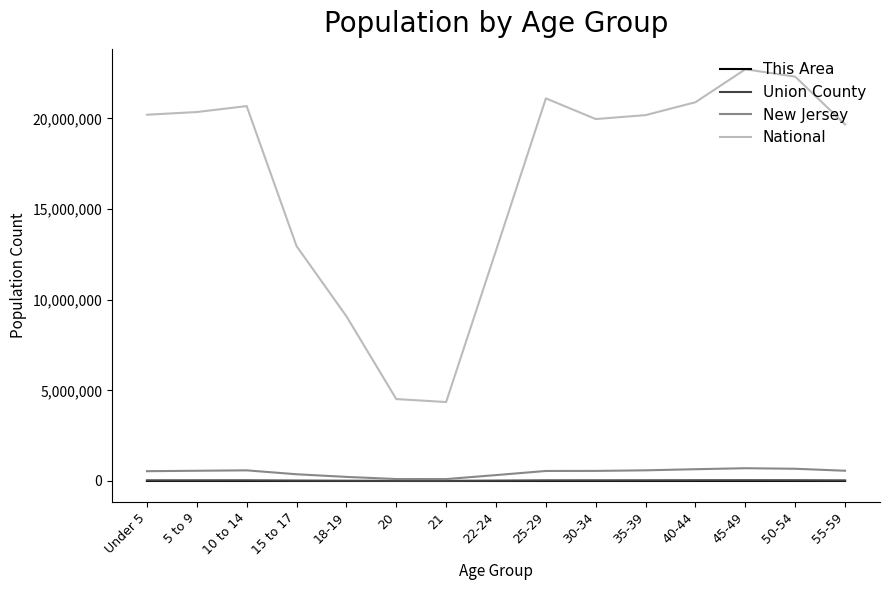

True or false: National and New Jersey intersect in this chart.

False